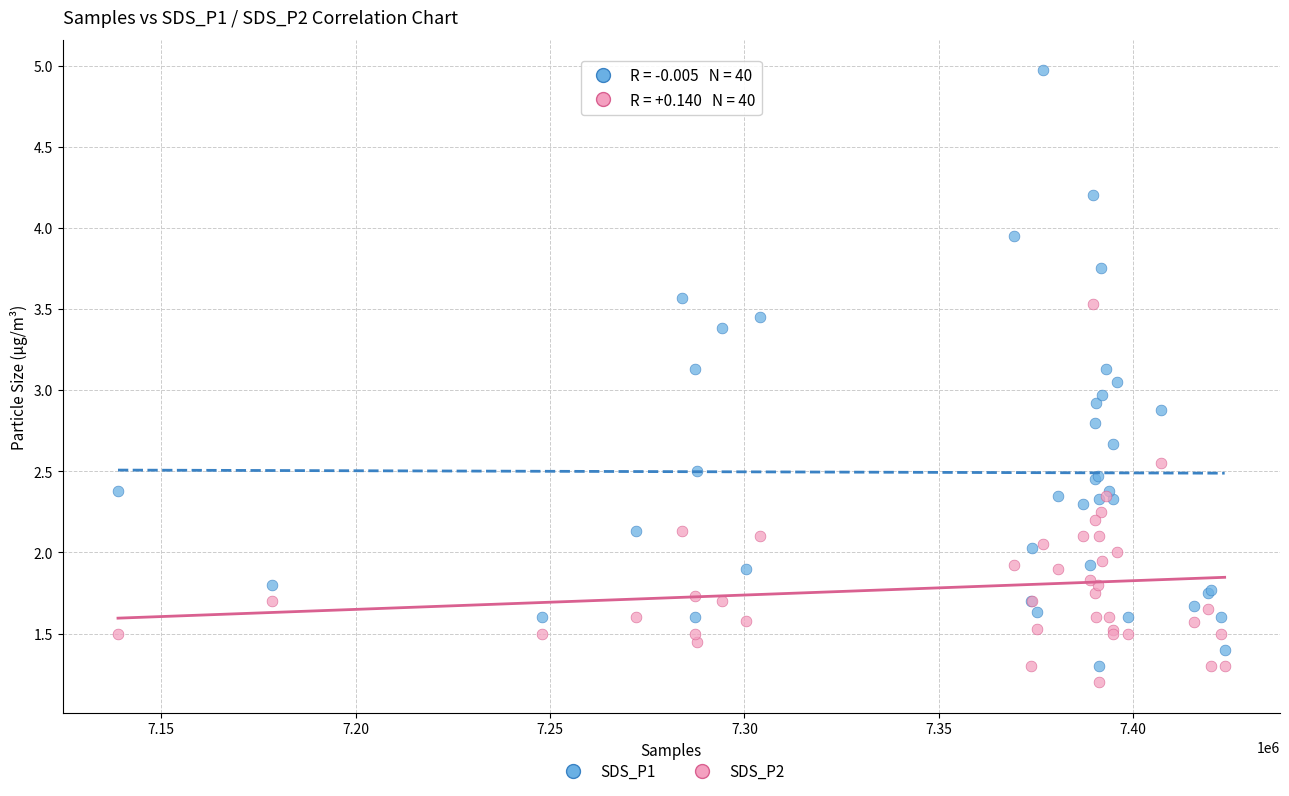

Which series reaches the maximum Y coordinate?

SDS_P1